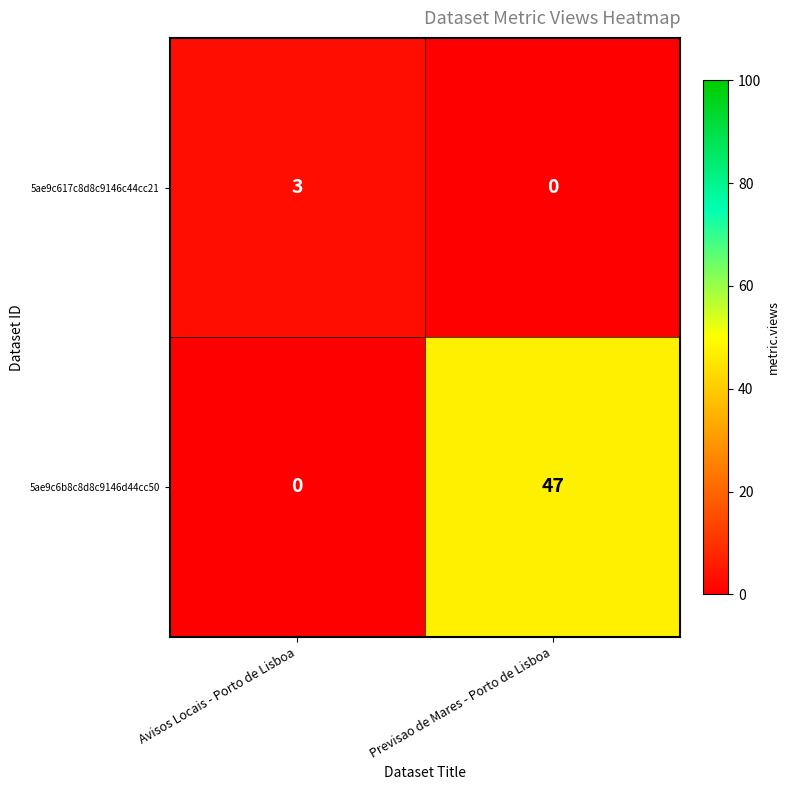

Rank the series by their maximum value, from highest to lowest.

5ae9c6b8c8d8c9146d44cc50, 5ae9c617c8d8c9146c44cc21